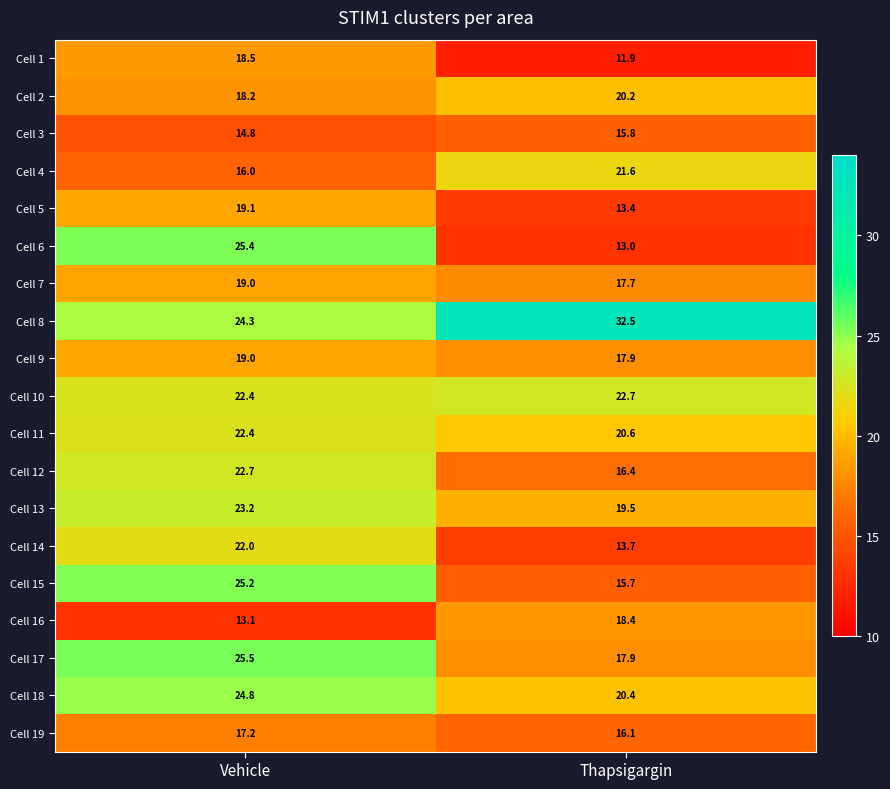

Count the number of data series in this chart.

19